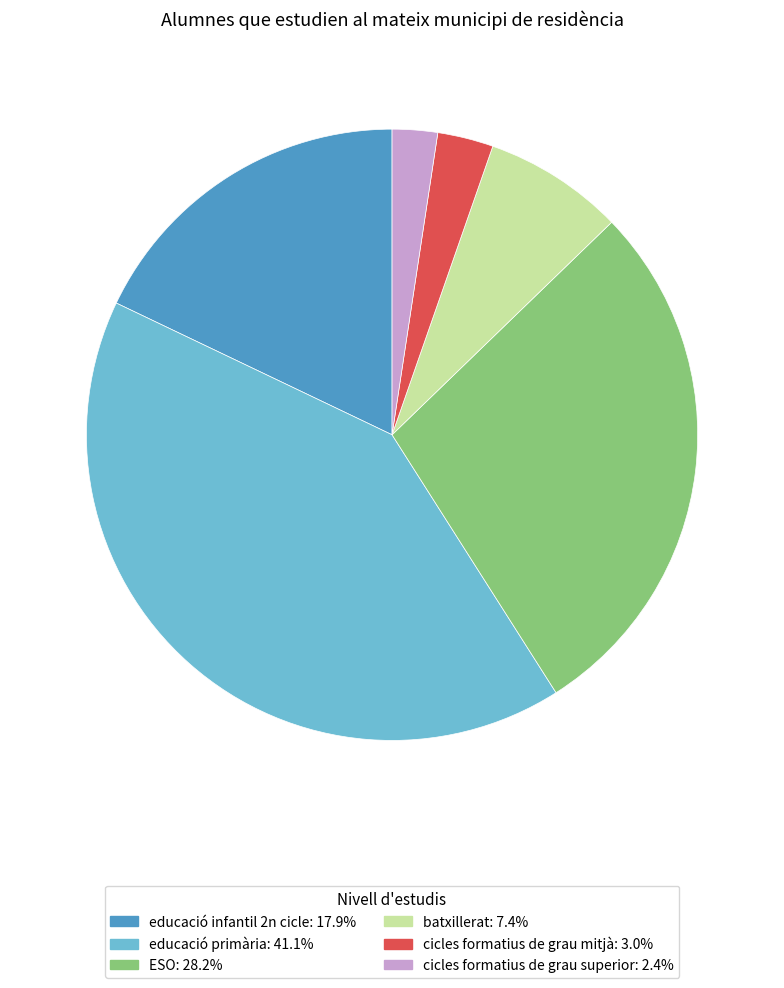

Is the sum of ESO: 28.2% and cicles formatius de grau superior: 2.4% greater than half?

No